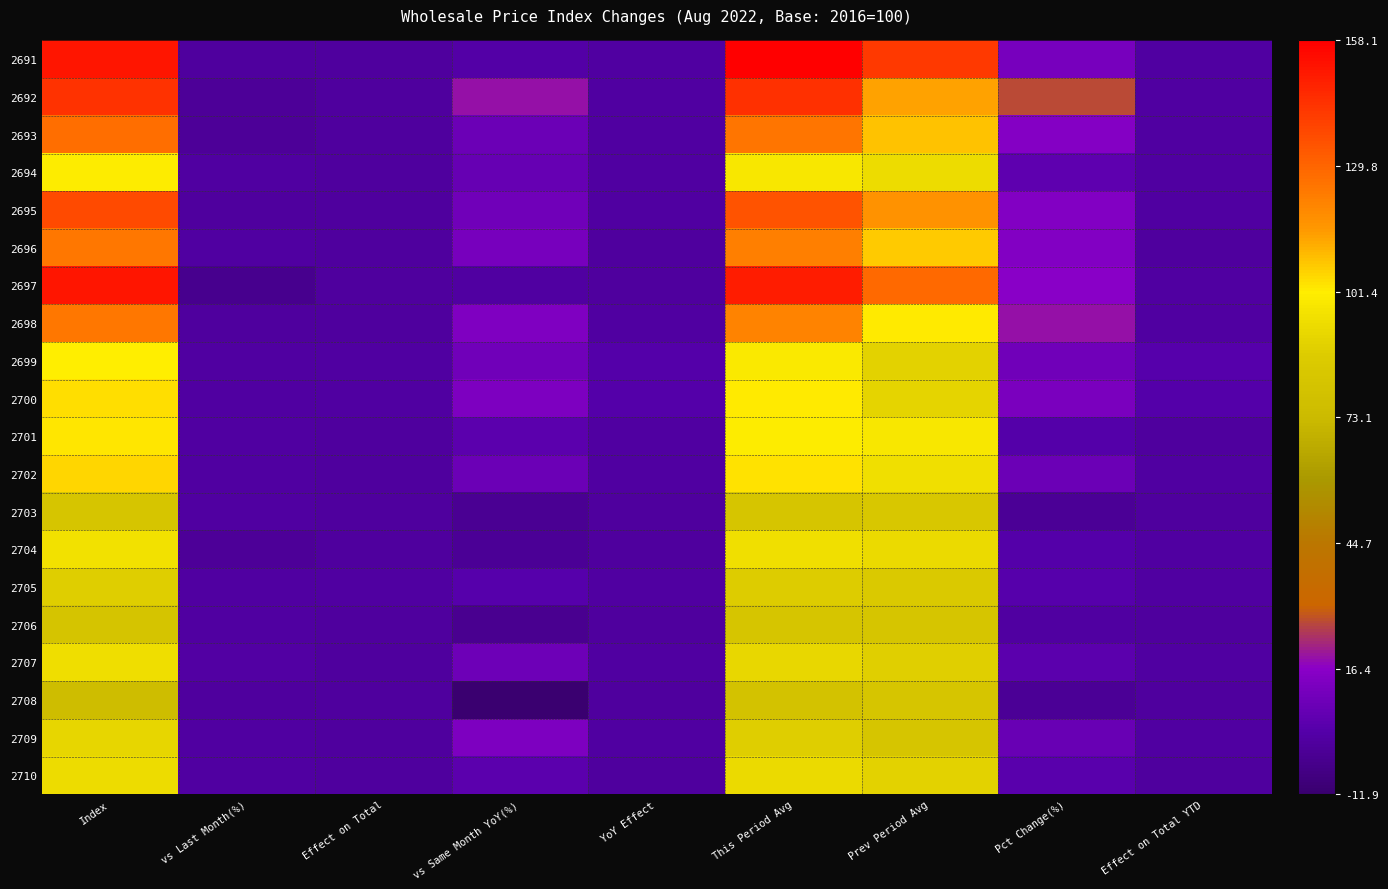

What is the total value across all series at Prev Period Avg?

1974.2